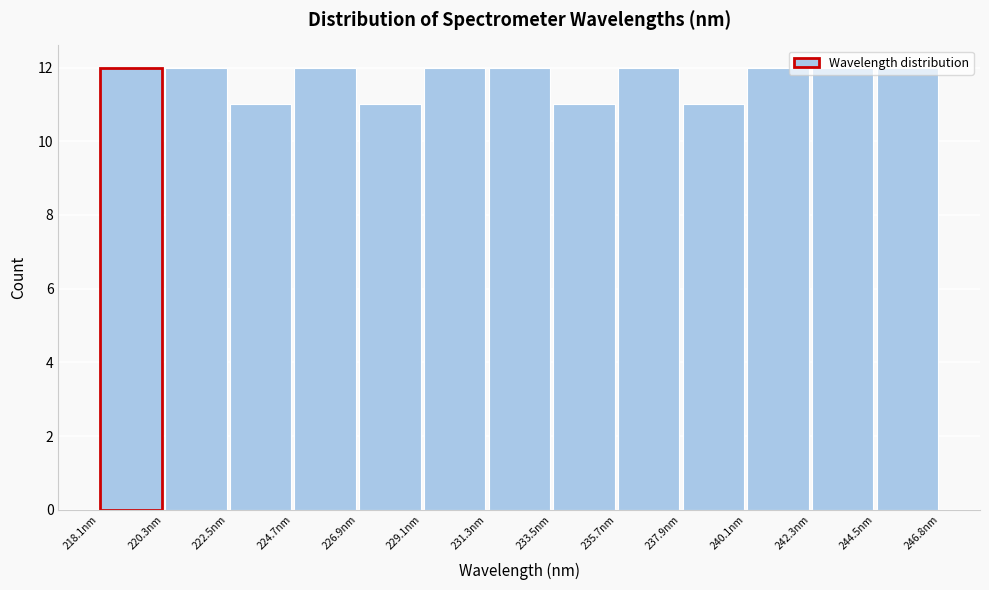

What is the height of the bar covering 220.5 to 222.5 on the x-axis? Neither the bar edges nor the heights are printed on the chart, so give them approximately, as read against the axes.

12